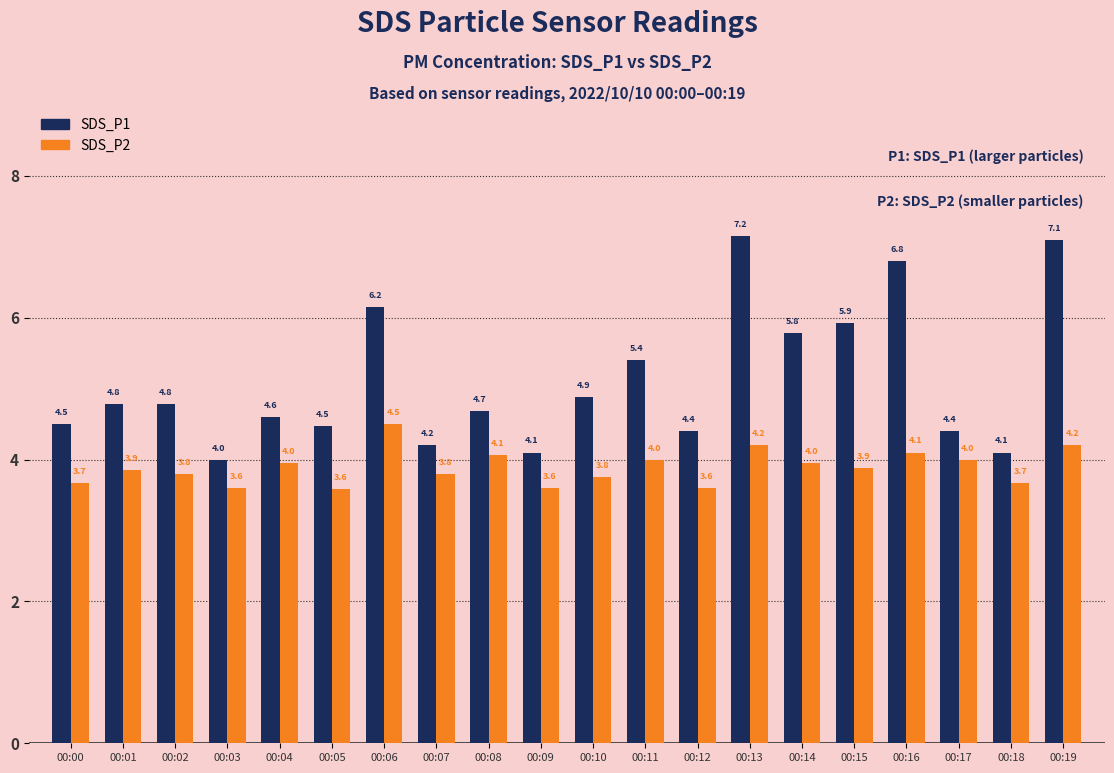

Are the bars grouped side by side (vs. stacked)?

Yes